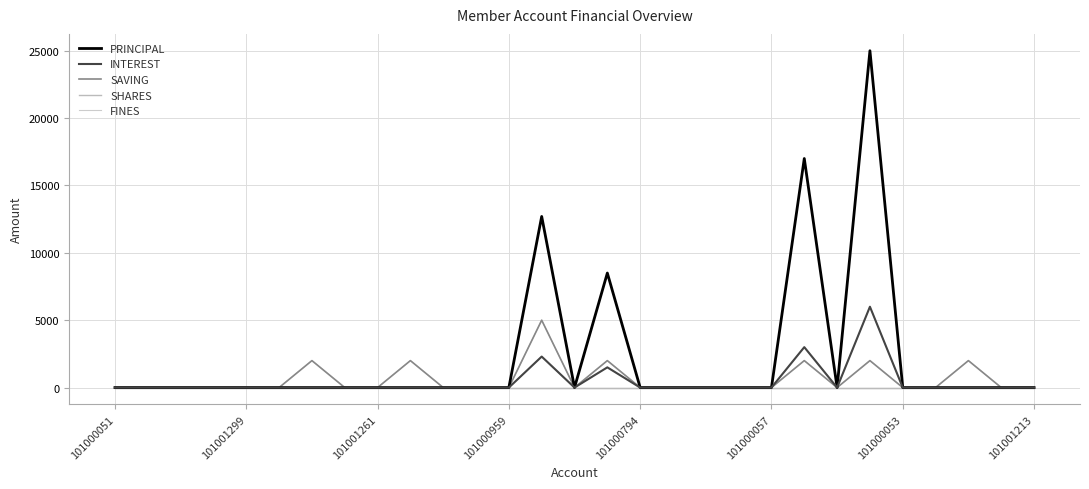

Does the chart have visible grid lines?

Yes